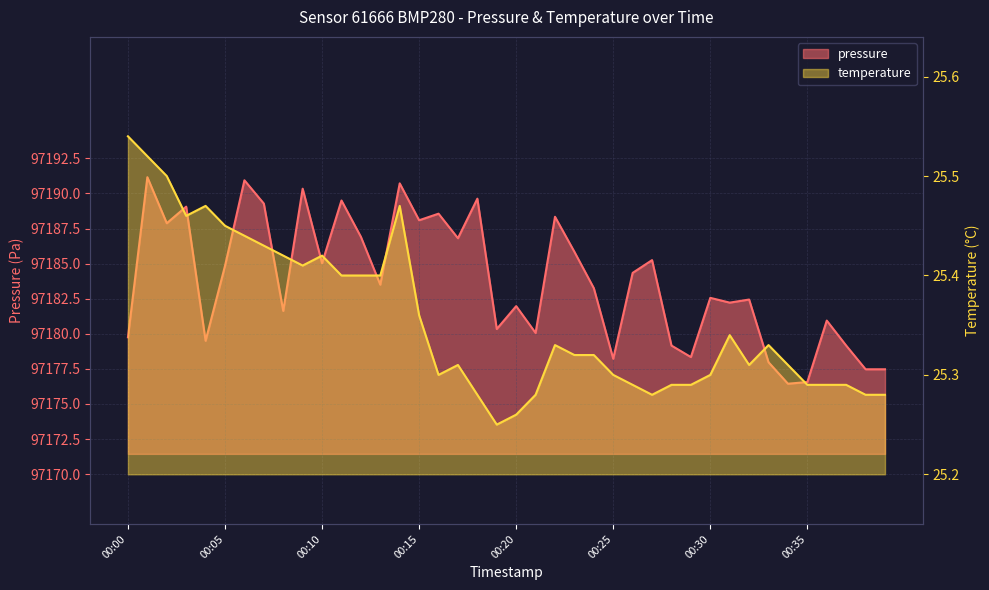

Reading right to left, what are all the values shown in this chart?

pressure: 00:39=97177.5	00:38=97177.5	00:37=97179.2	00:36=97180.9	00:35=97176.6	00:34=97176.4	00:33=97178.0	00:32=97182.4	00:31=97182.2	00:30=97182.6	00:29=97178.3	00:28=97179.2	00:27=97185.2	00:26=97184.3	00:25=97178.2	00:24=97183.2	00:23=97185.8	00:22=97188.3	00:21=97180.1	00:20=97182.0	00:19=97180.3	00:18=97189.6	00:17=97186.8	00:16=97188.6	00:15=97188.1	00:14=97190.7	00:13=97183.5	00:12=97186.9	00:11=97189.5	00:10=97185.0	00:09=97190.3	00:08=97181.6	00:07=97189.3	00:06=97190.9	00:05=97184.8	00:04=97179.5	00:03=97189.1	00:02=97187.9	00:01=97191.2	00:00=97179.8
temperature: 00:39=25.3	00:38=25.3	00:37=25.3	00:36=25.3	00:35=25.3	00:34=25.3	00:33=25.3	00:32=25.3	00:31=25.3	00:30=25.3	00:29=25.3	00:28=25.3	00:27=25.3	00:26=25.3	00:25=25.3	00:24=25.3	00:23=25.3	00:22=25.3	00:21=25.3	00:20=25.3	00:19=25.2	00:18=25.3	00:17=25.3	00:16=25.3	00:15=25.4	00:14=25.5	00:13=25.4	00:12=25.4	00:11=25.4	00:10=25.4	00:09=25.4	00:08=25.4	00:07=25.4	00:06=25.4	00:05=25.4	00:04=25.5	00:03=25.5	00:02=25.5	00:01=25.5	00:00=25.5